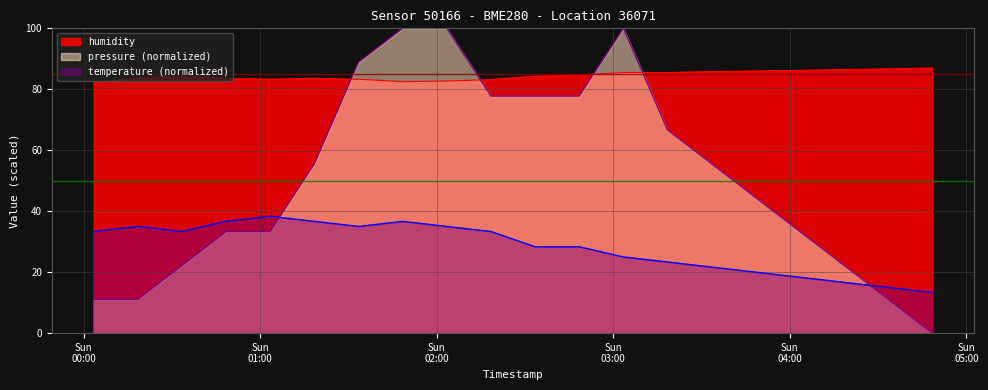

How many data points in pressure_scaled are less than 55?

10